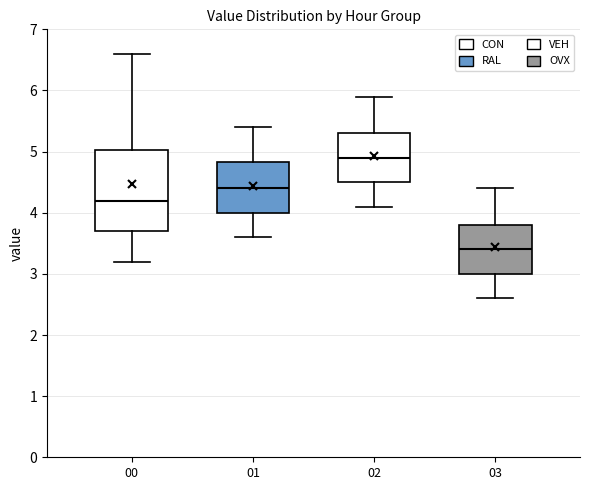

Reading left to right, transcribe this box plot: for each box, give where its median line is, the range the box spans, and where its two whiskers end, as read against the y-axis. The values are not printed on the chart, so give them approximately, as read against the axis.

00: median 4.2, box 3.7 to 5.0, whiskers 3.2 to 6.6
01: median 4.4, box 4.0 to 4.8, whiskers 3.6 to 5.4
02: median 4.9, box 4.5 to 5.3, whiskers 4.1 to 5.9
03: median 3.4, box 3.0 to 3.8, whiskers 2.6 to 4.4